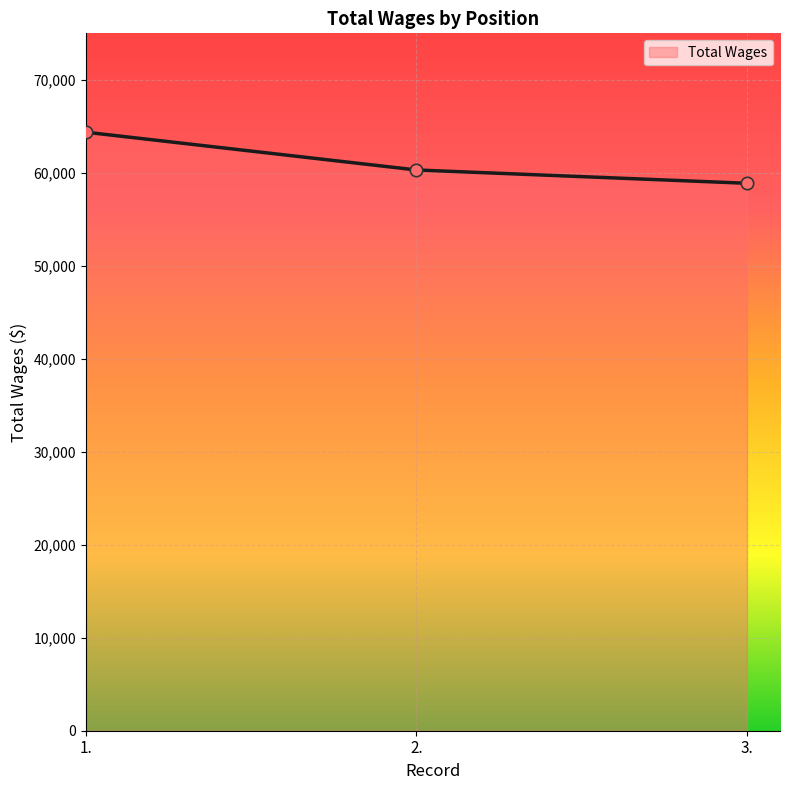

Which has a higher value, 1. or 3.?

1.